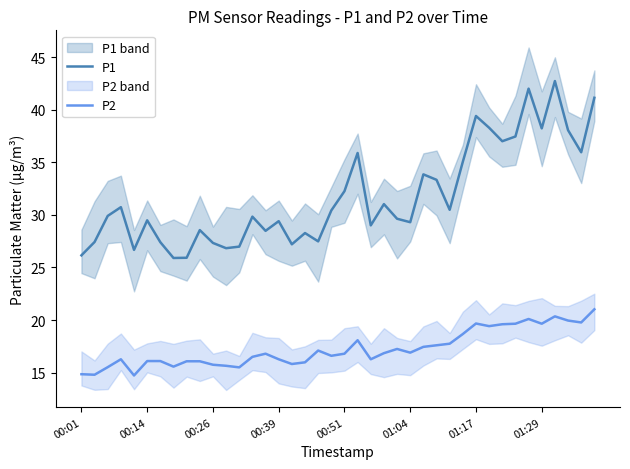

Count the number of categories in the chart.

40